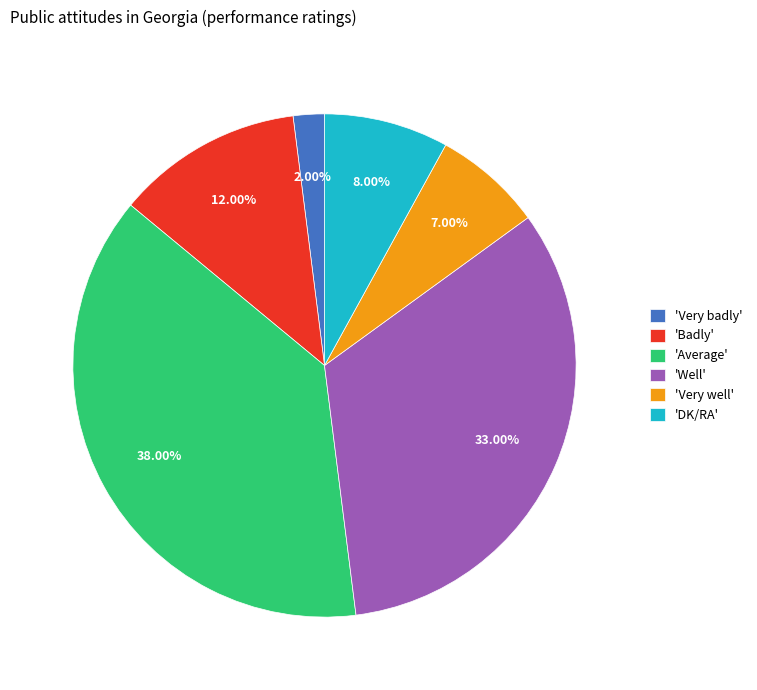

Do 'DK/RA' and 'Average' together represent more than half of the pie?

No